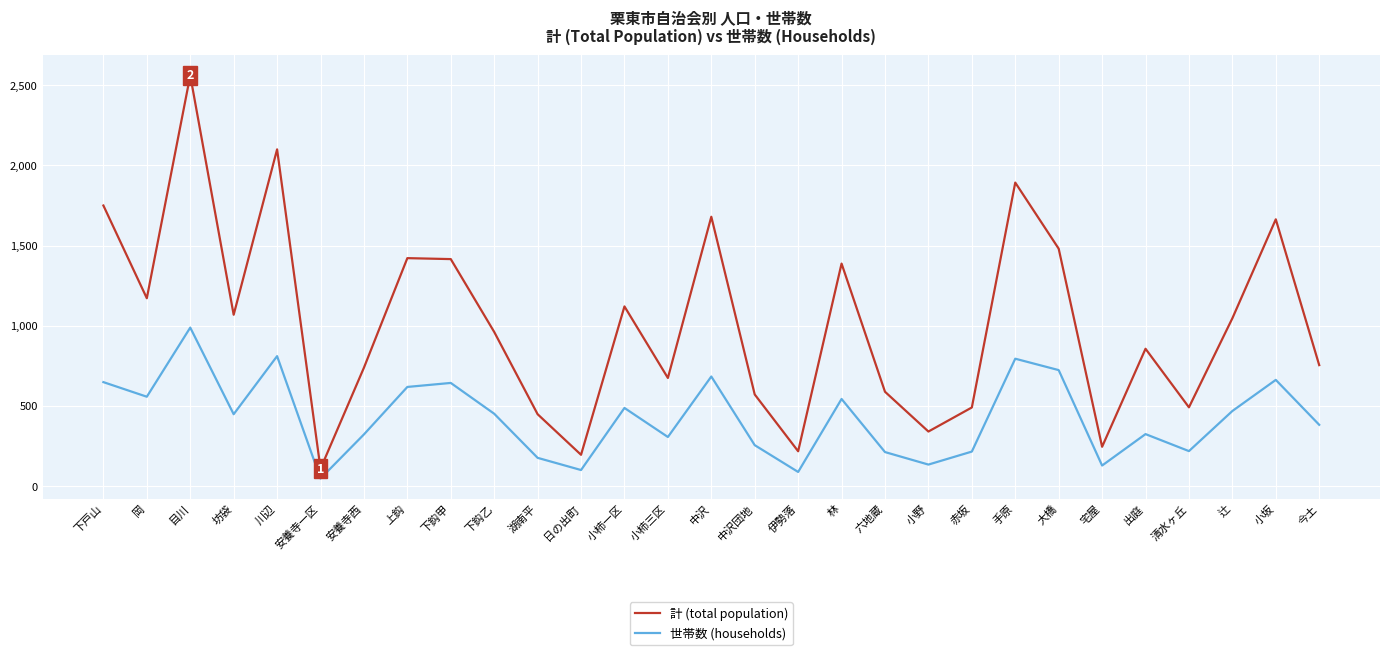

Which series has the widest spread of values?

計 (total population)